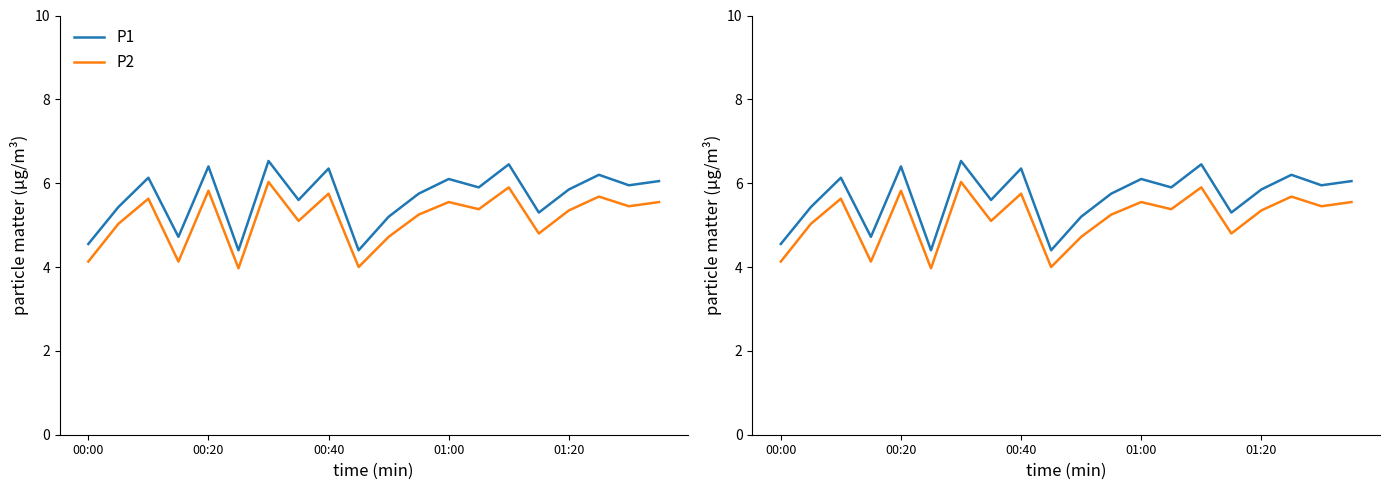

True or false: P2 and P1 cross at least once.

False